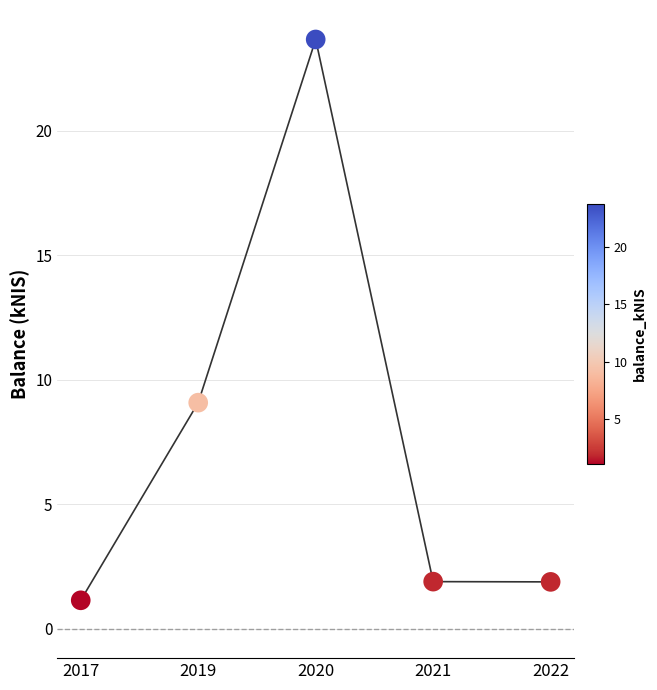

What is the change in value from 2019 to 2022?

-7.2